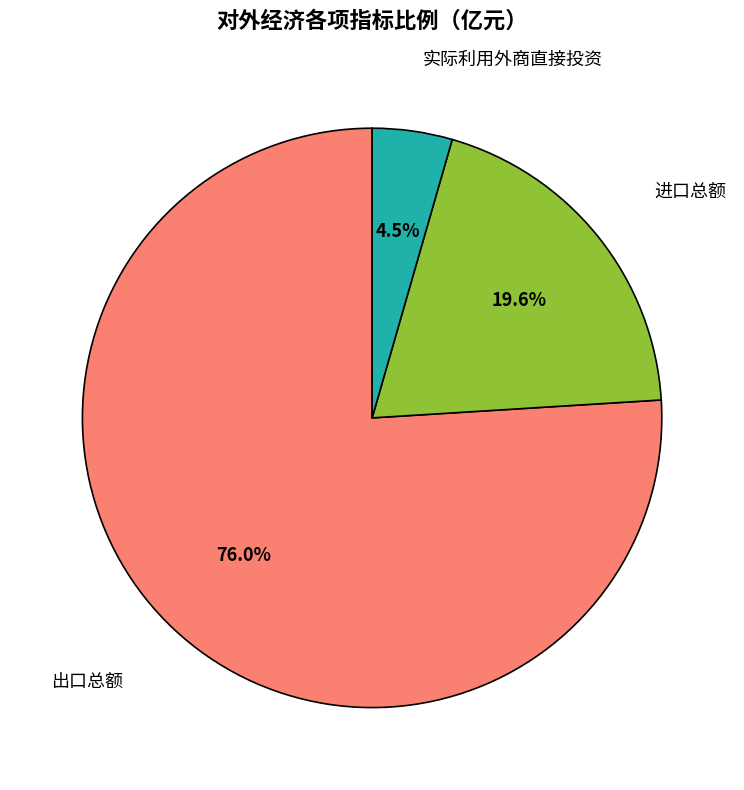

Is there any slice that represents more than half of the pie?

Yes